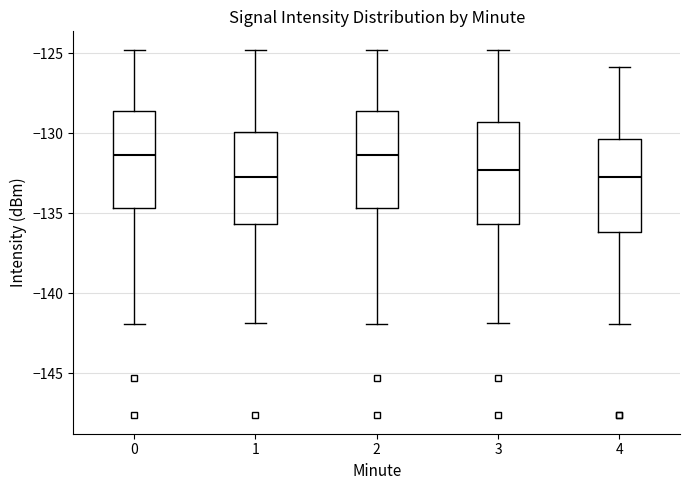

Reading left to right, transcribe this box plot: for each box, give where its median line is, the range the box spans, and where its two whiskers end, as read against the y-axis. The values are not printed on the chart, so give them approximately, as read against the axis.

0: median -131.5, box -134.5 to -128.5, whiskers -142.0 to -125.0
1: median -133.0, box -135.5 to -130.0, whiskers -142.0 to -125.0
2: median -131.5, box -134.5 to -128.5, whiskers -142.0 to -125.0
3: median -132.5, box -135.5 to -129.5, whiskers -142.0 to -125.0
4: median -133.0, box -136.0 to -130.5, whiskers -142.0 to -126.0